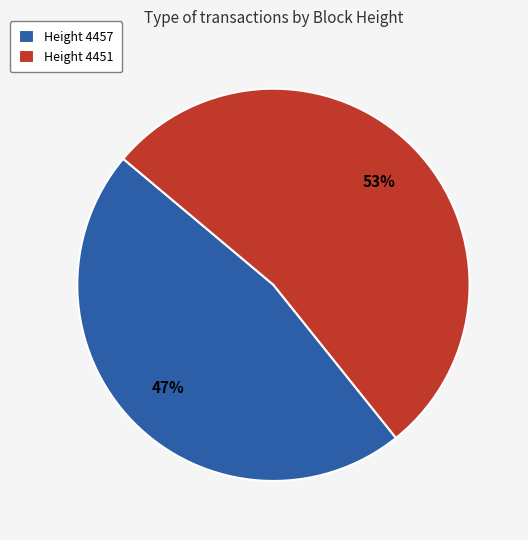

Combined, do Height 4457 and Height 4451 account for over 50%?

Yes